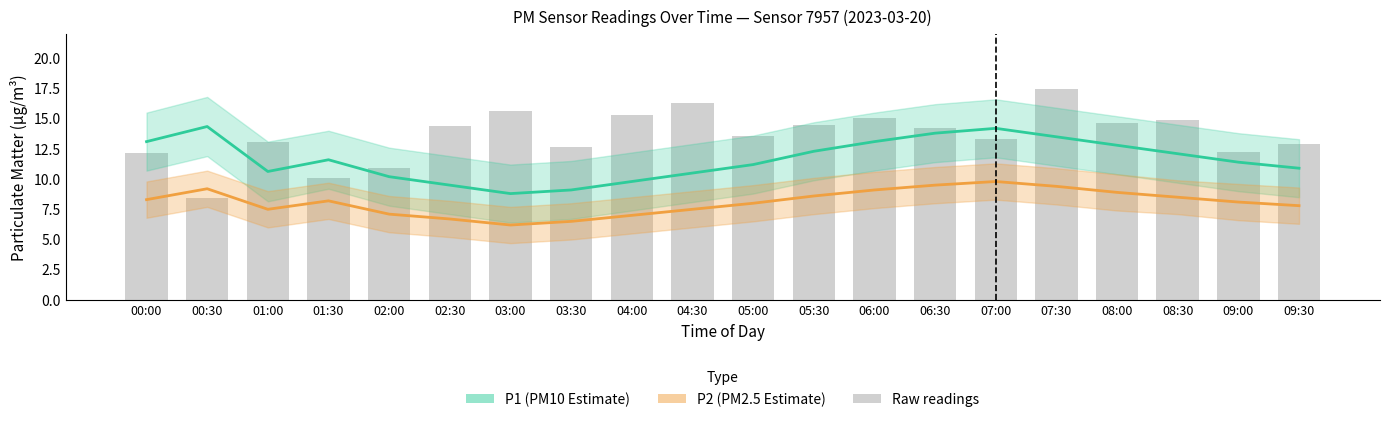

List the labels in order of P2 (PM2.5 Estimate) value, largest first.

07:00, 06:30, 07:30, 00:30, 06:00, 08:00, 05:30, 08:30, 00:00, 01:30, 09:00, 05:00, 09:30, 01:00, 04:30, 02:00, 04:00, 02:30, 03:30, 03:00